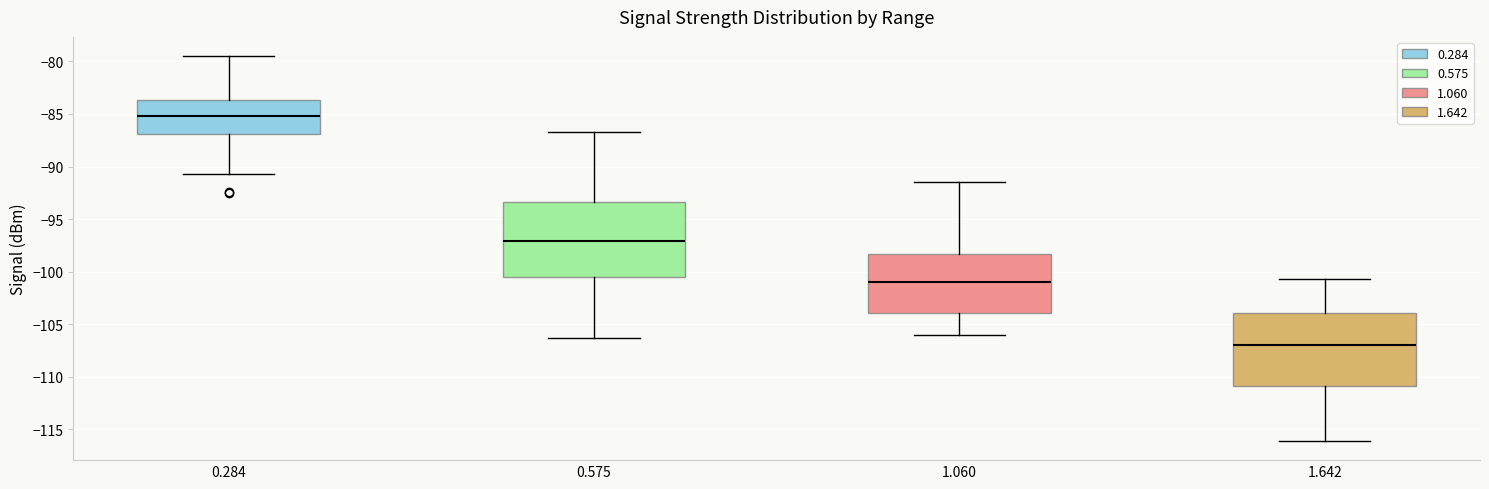

Which box's median line is the lowest?

1.642